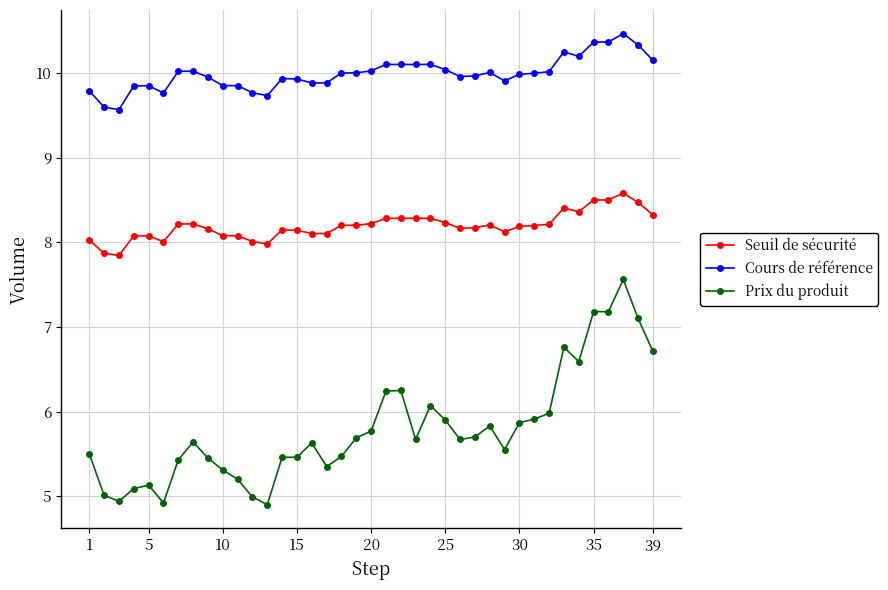

True or false: Cours de référence and Prix du produit cross at least once.

False